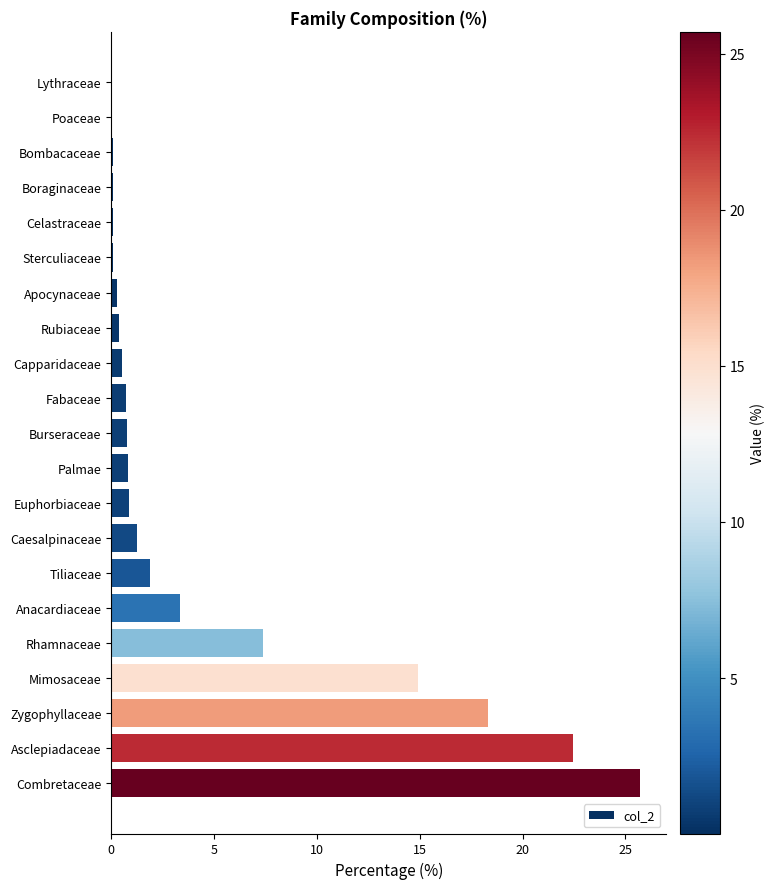

The chart shows a value of 0.7 at Fabaceae. True or false?

True